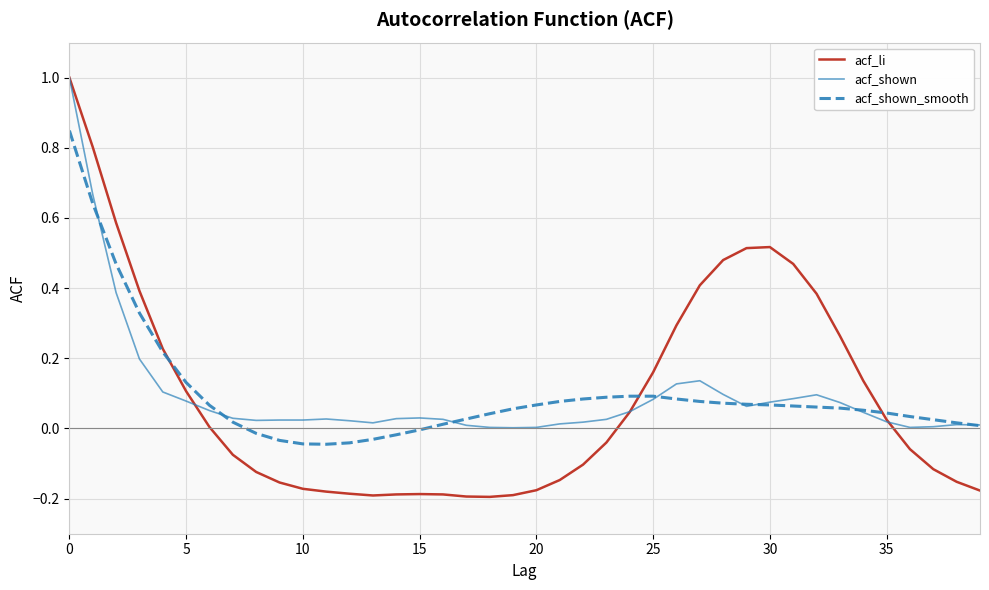

At how many categories does at least one series exceed 0?

40